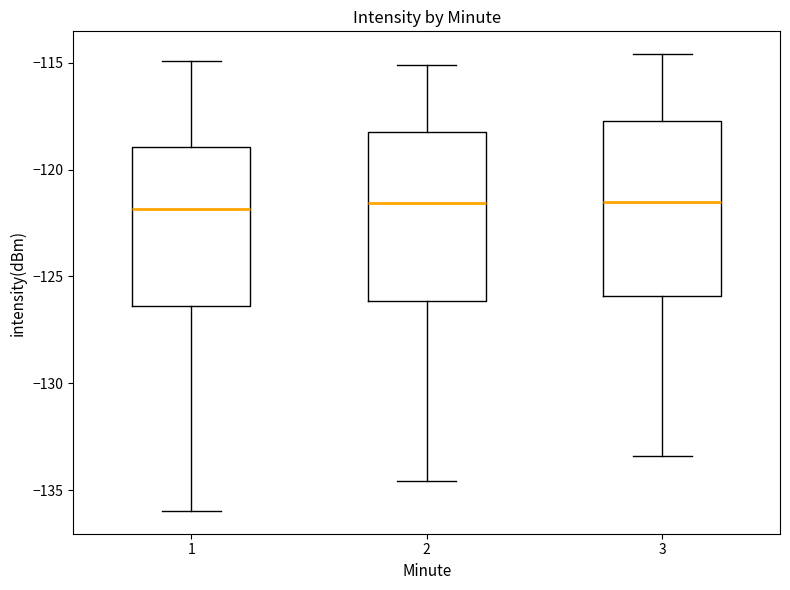

Reading left to right, read every box against the y-axis: the position of its median line, the range the box covers, and the ends of its whiskers. The values are not printed on the chart, so give them approximately, as read against the axis.

1: median -122.0, box -126.5 to -119.0, whiskers -136.0 to -115.0
2: median -121.5, box -126.0 to -118.5, whiskers -134.5 to -115.0
3: median -121.5, box -126.0 to -117.5, whiskers -133.5 to -114.5